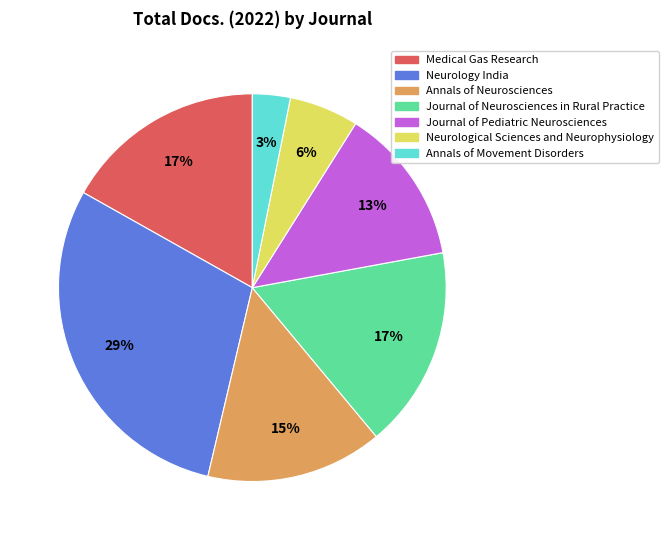

Between Neurology India and Journal of Pediatric Neurosciences, which is larger?

Neurology India